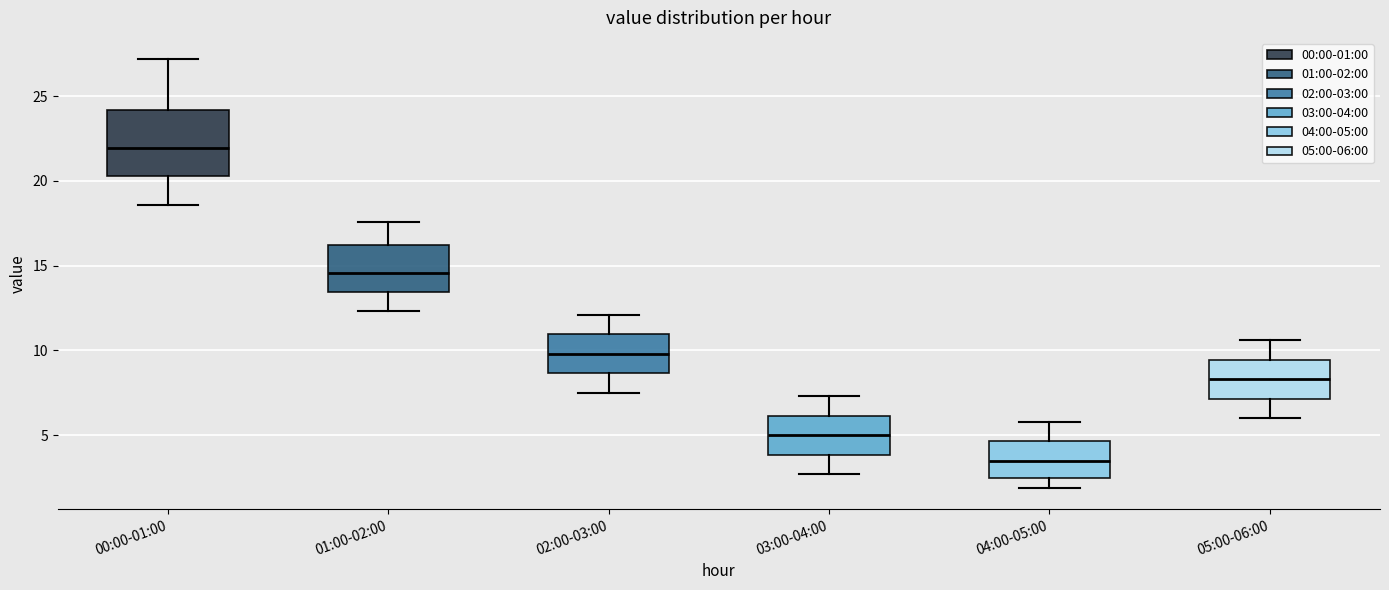

Comparing the boxes themselves (not the whiskers), which one is the tallest?

00:00-01:00